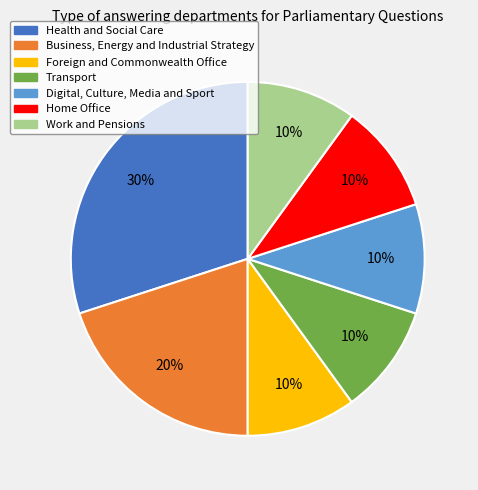

True or false: Foreign and Commonwealth Office accounts for 10% of the total.

True